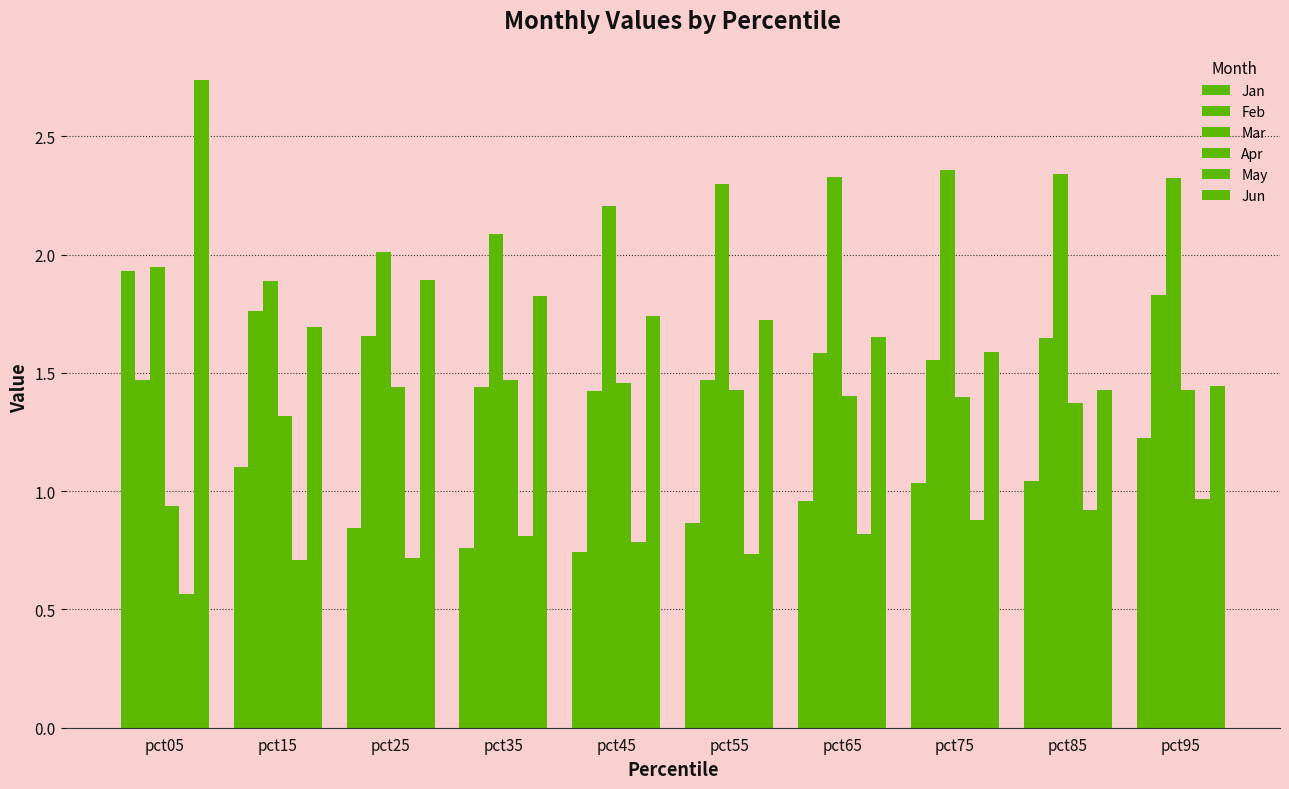

Does the chart contain stacked bars?

No